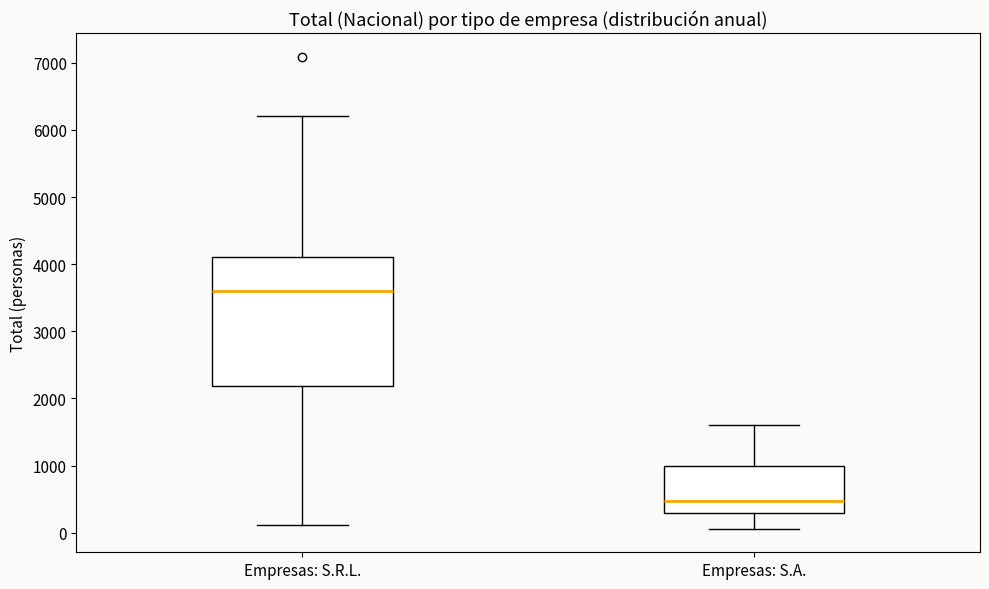

Where does the upper whisker of the box for Empresas: S.R.L. end on the y-axis? The values are not printed on the chart, so give them approximately, as read against the axis.

6200